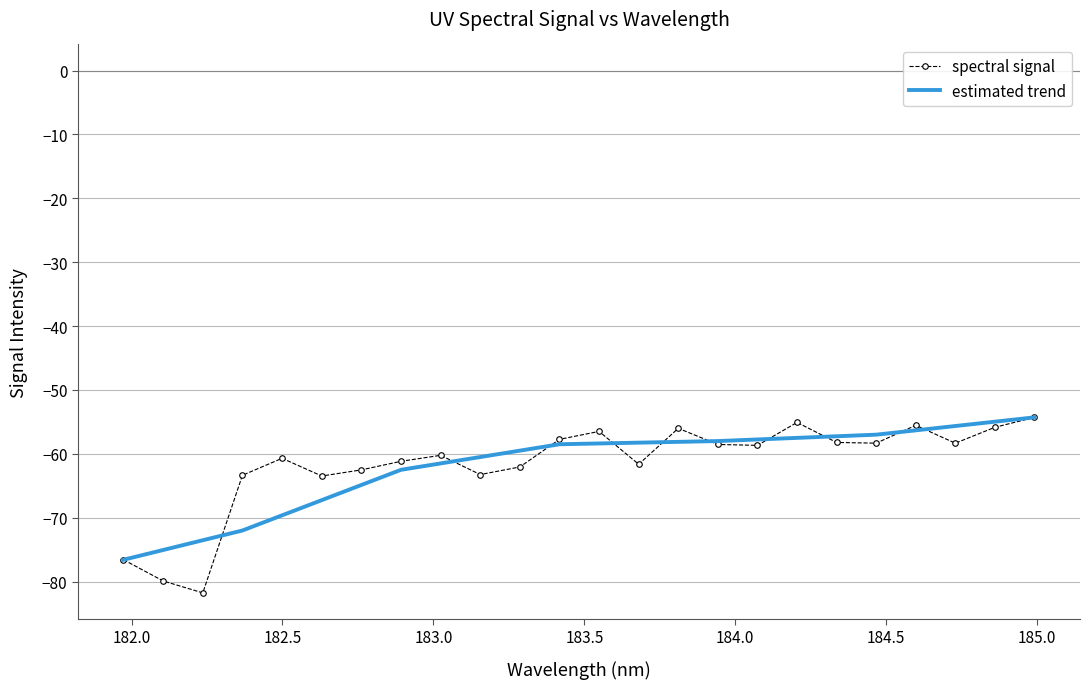

What is the difference between the maximum and minimum values?

27.5